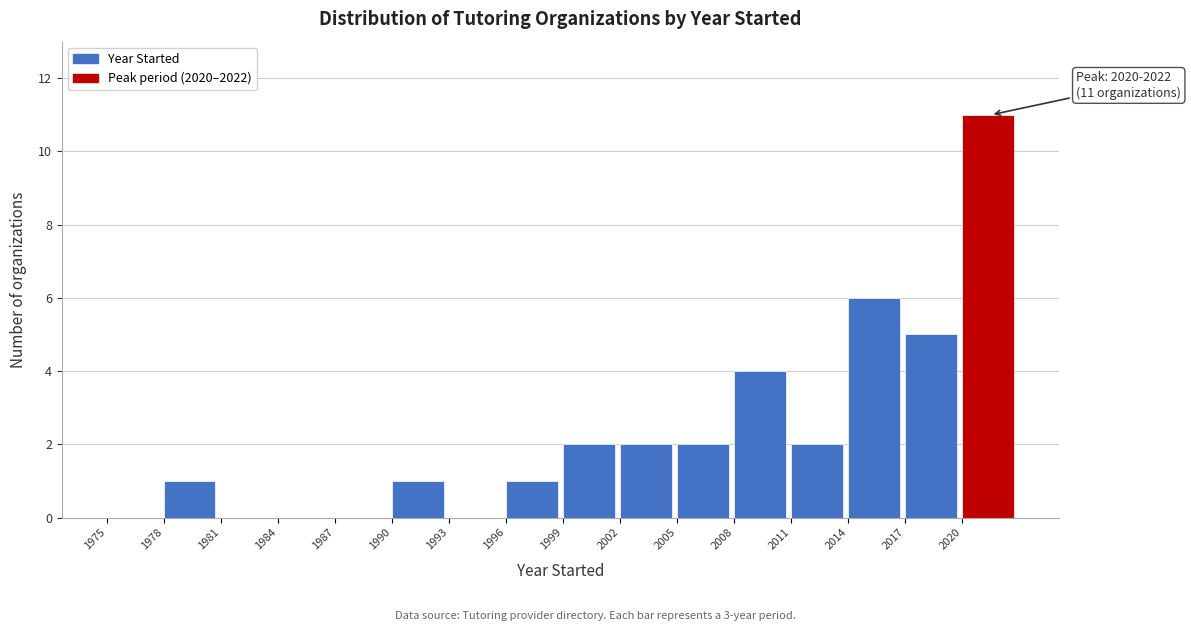

Over which range of the x-axis is the bar tallest?

2020 to 2023